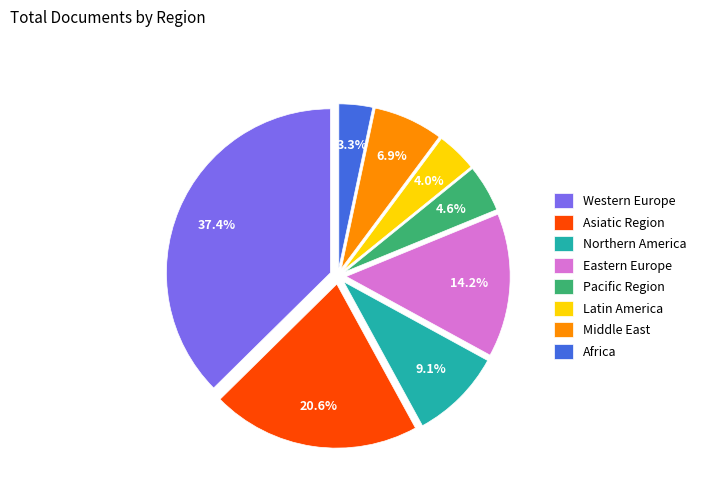

Rank the categories by value from highest to lowest.

Western Europe, Asiatic Region, Eastern Europe, Northern America, Middle East, Pacific Region, Latin America, Africa